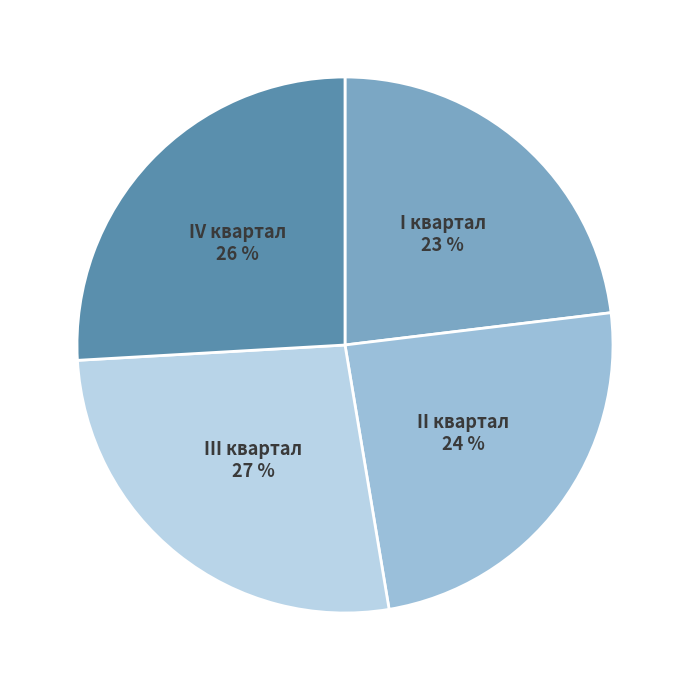

How many segments does this pie chart have?

4